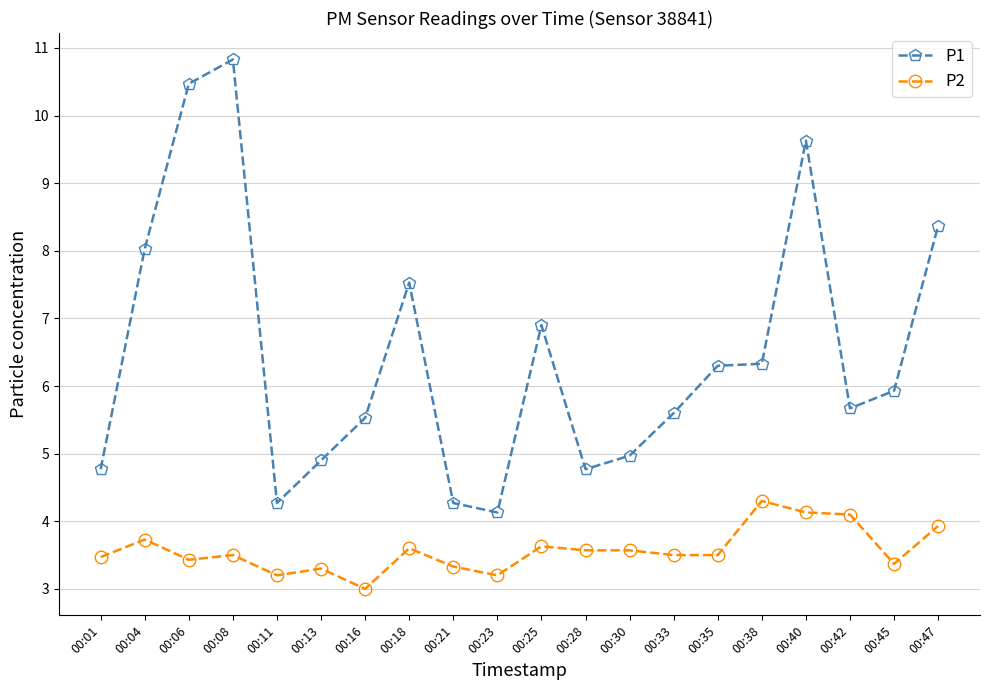

At which category does P2 reach its first local peak?

00:04